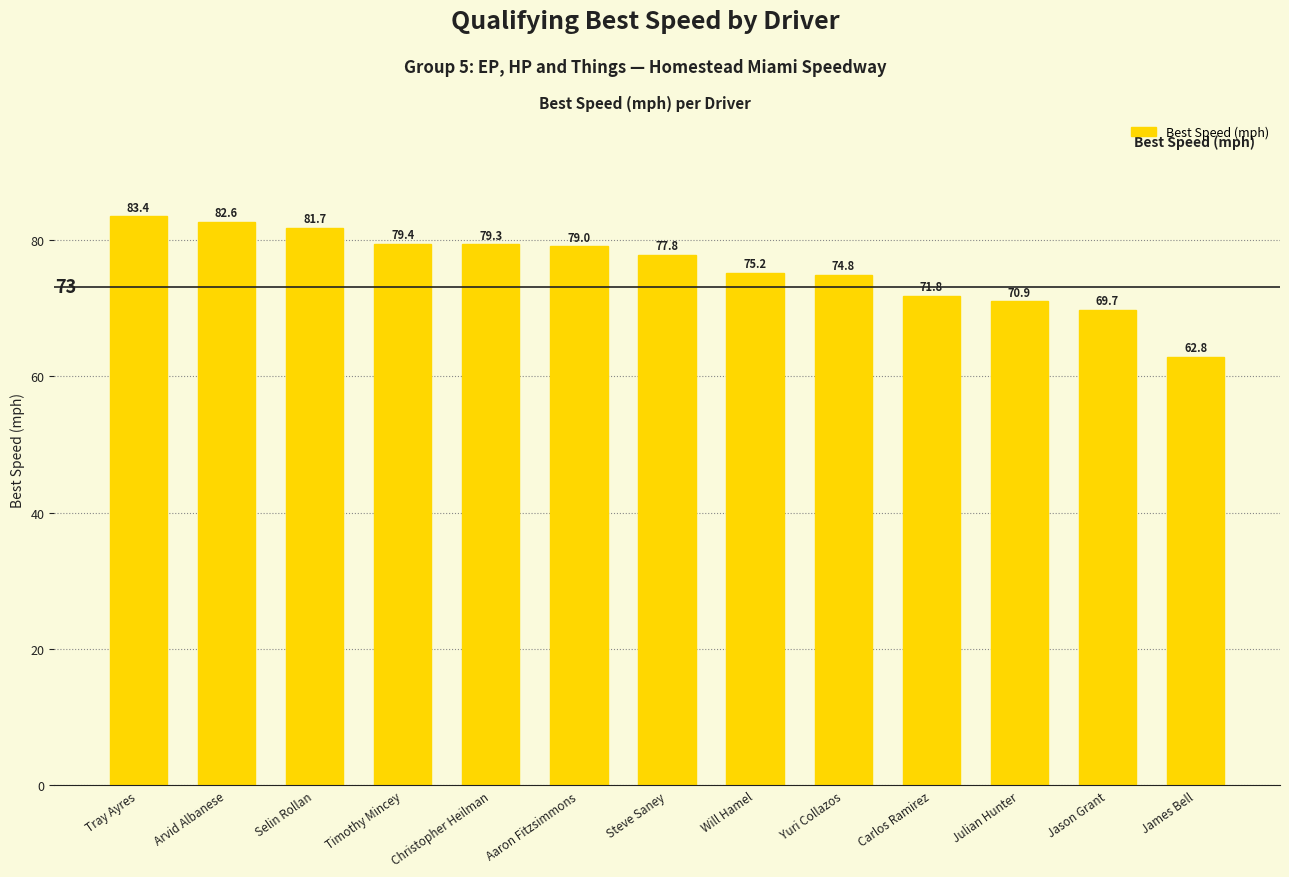

Rank the categories by value from lowest to highest.

James Bell, Jason Grant, Julian Hunter, Carlos Ramirez, Yuri Collazos, Will Hamel, Steve Saney, Aaron Fitzsimmons, Christopher Heilman, Timothy Mincey, Selin Rollan, Arvid Albanese, Tray Ayres